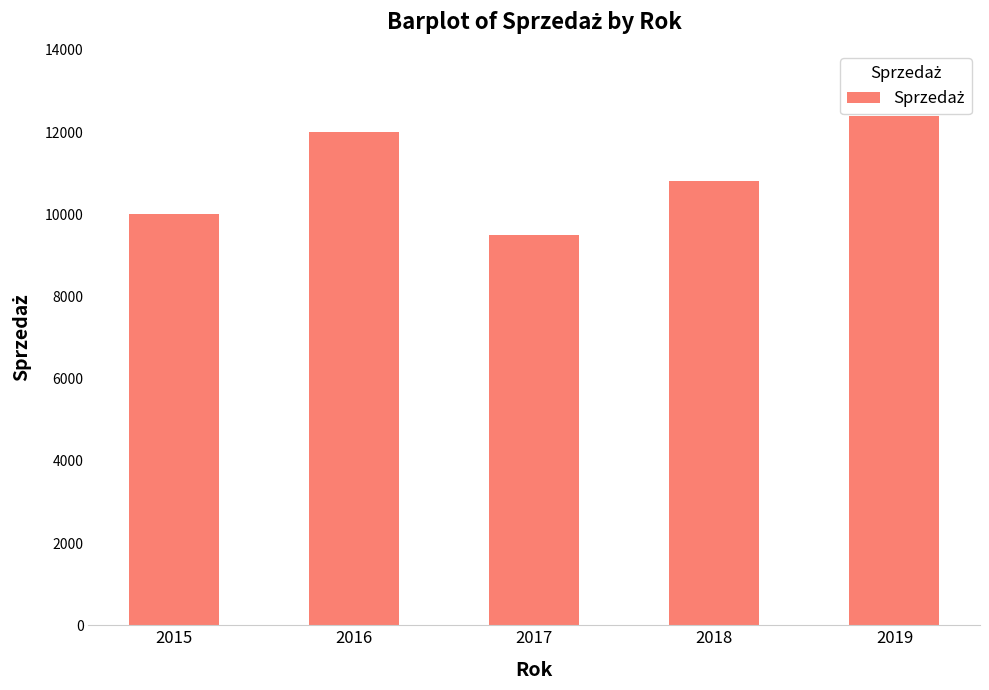

The value at 2018 is 10800. True or false?

True